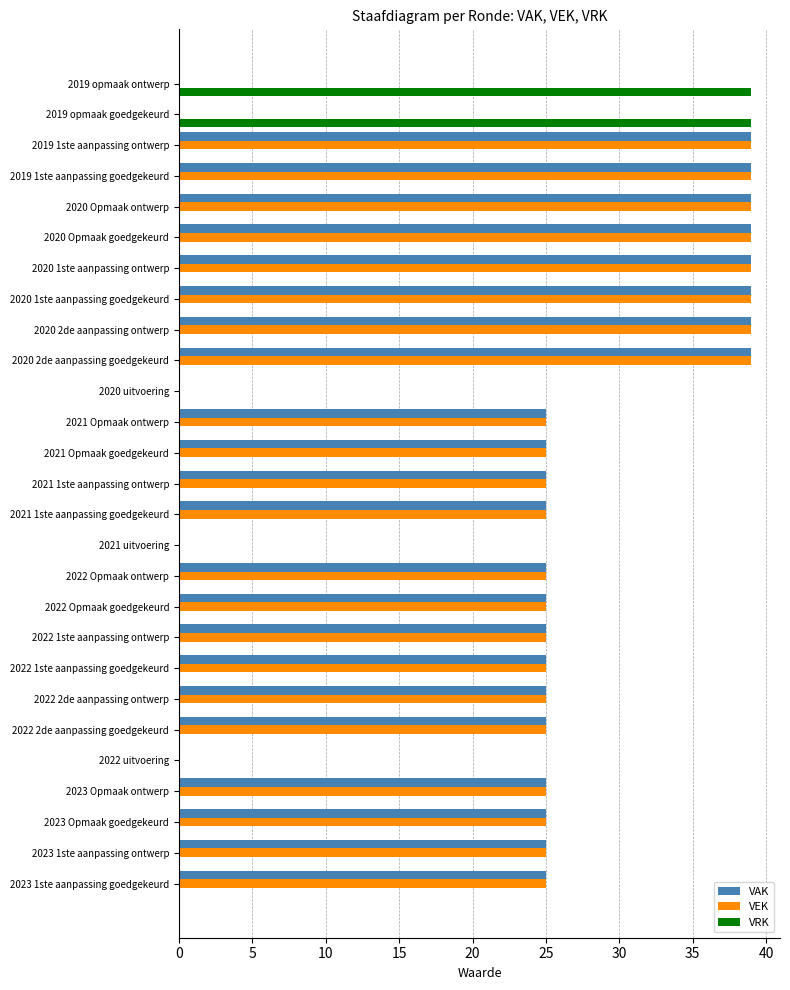

Is it true that VRK equals 0 at 2022 1ste aanpassing ontwerp?

True